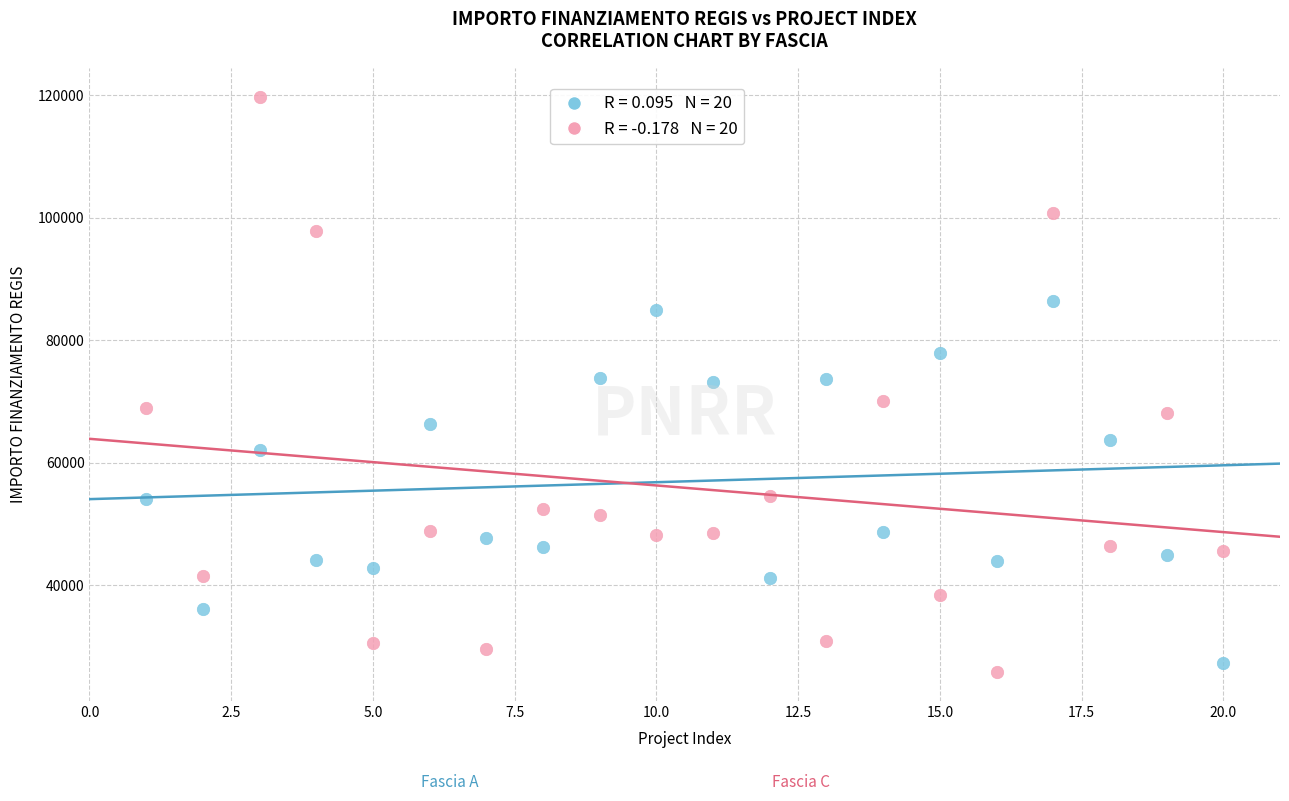

Across all data points, what is the range of Y values (max minus min)?

93941.0